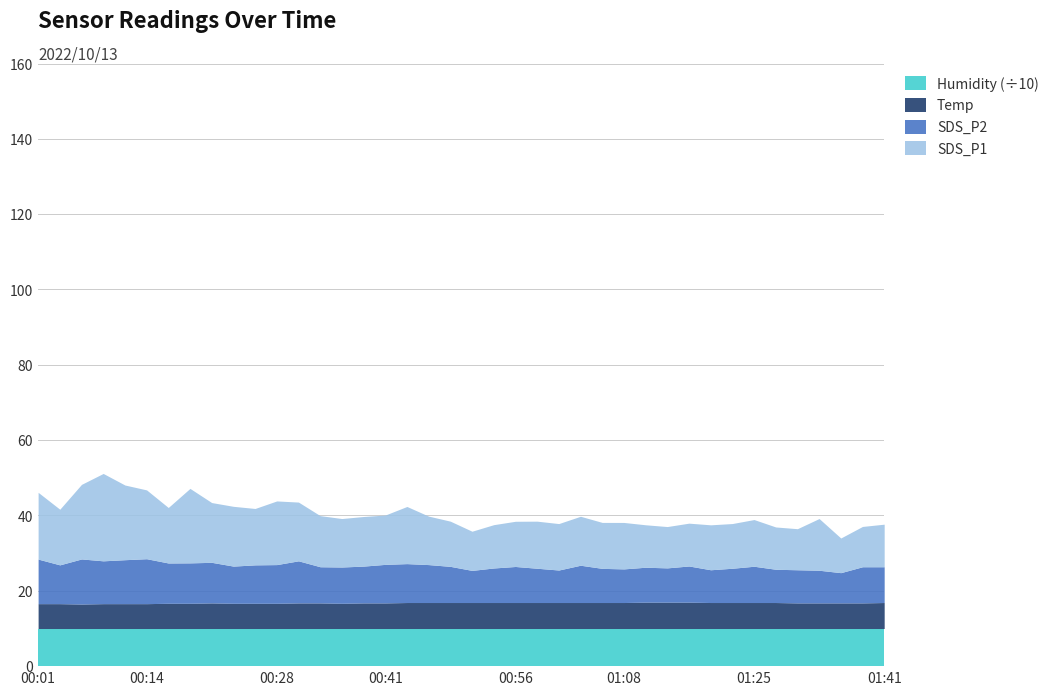

List the series in order of their peak value, lowest first.

Temp, SDS_P2, SDS_P1, Humidity